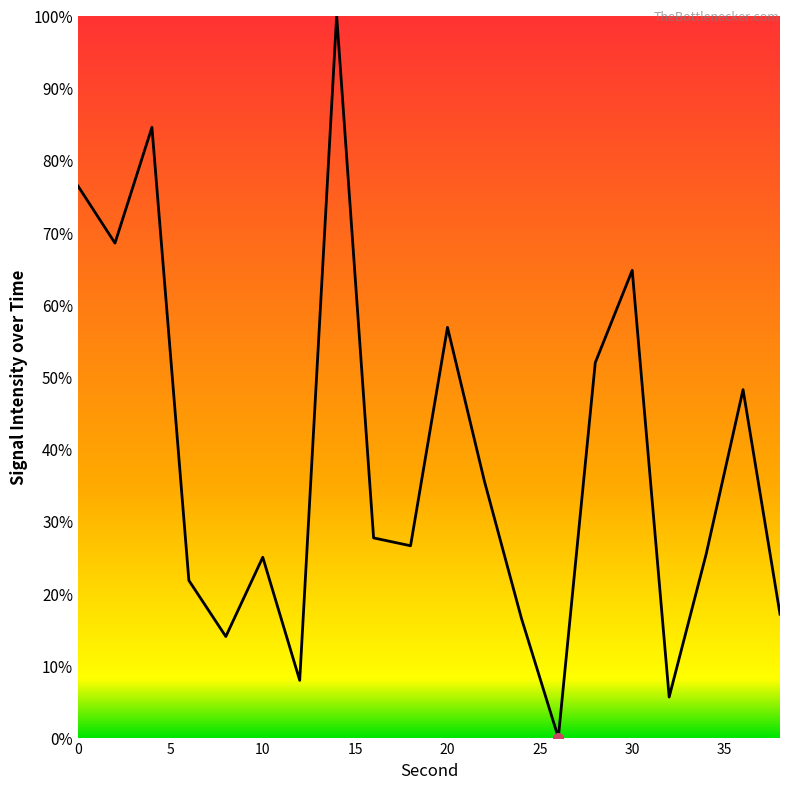

What is the greatest value displayed?

100.0